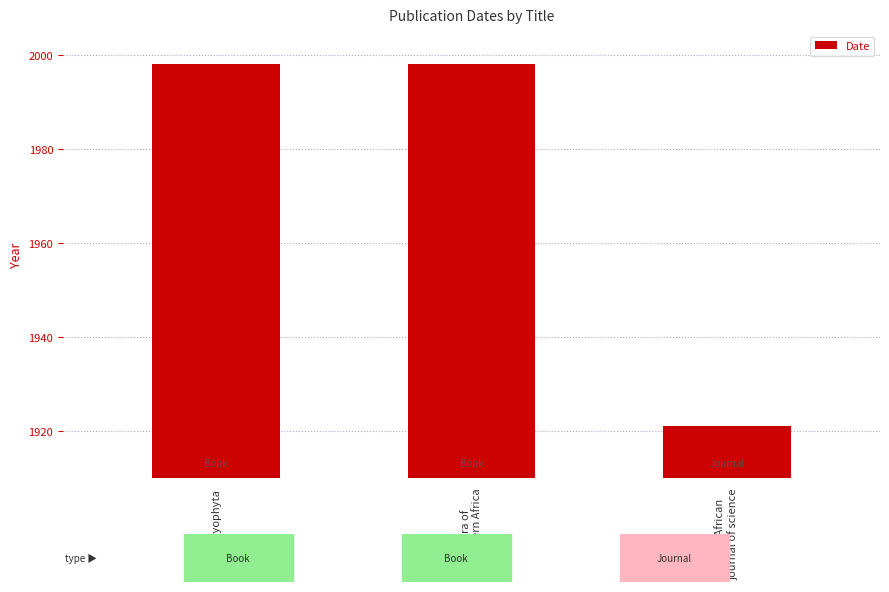

The chart shows a value of 3134 at Bryophyta. True or false?

False